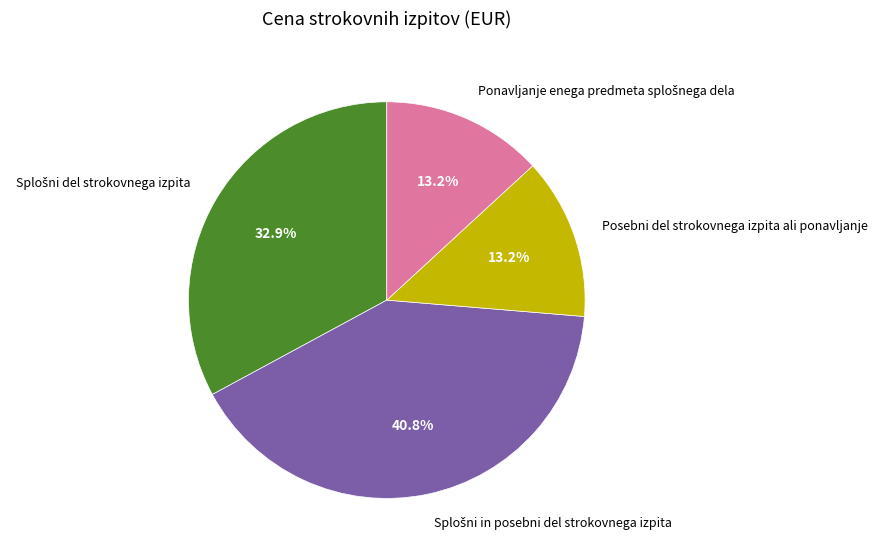

Is Posebni del strokovnega izpita ali ponavljanje the majority of the pie?

No